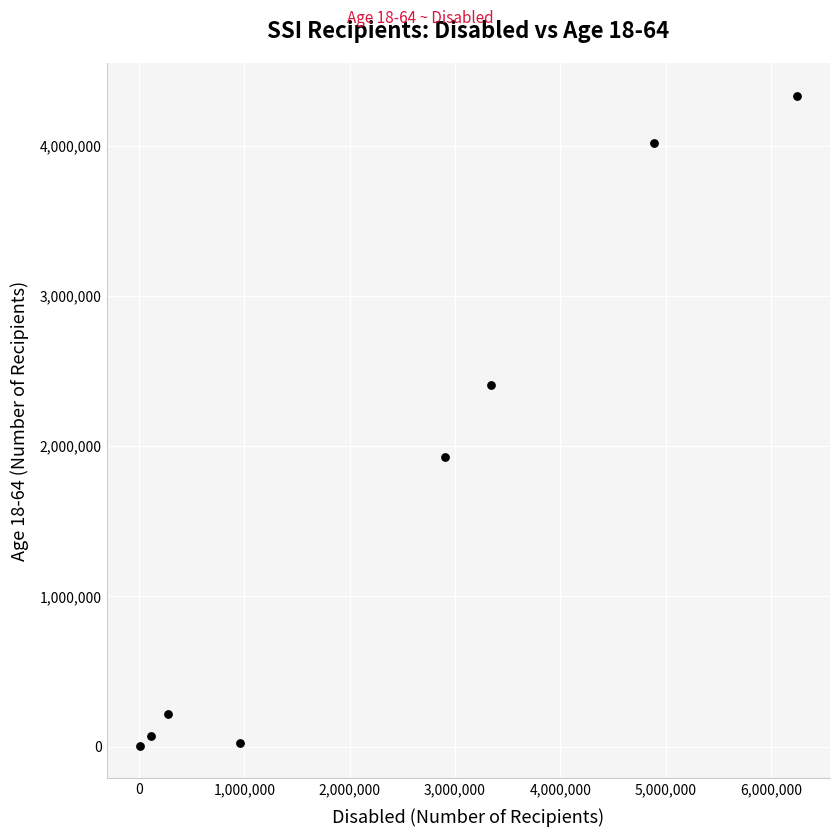

What is the average Y value?

1624911